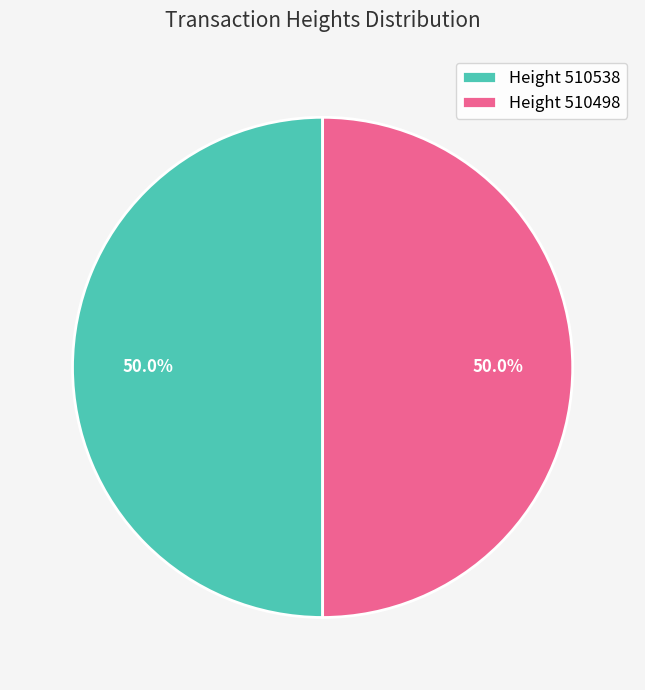

Combined, do Height 510538 and Height 510498 account for over 50%?

Yes